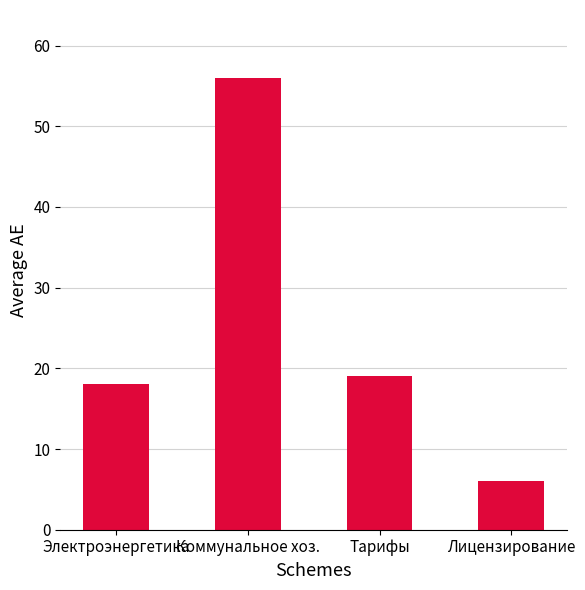

Is it true that the value at Лицензирование is 3?

False